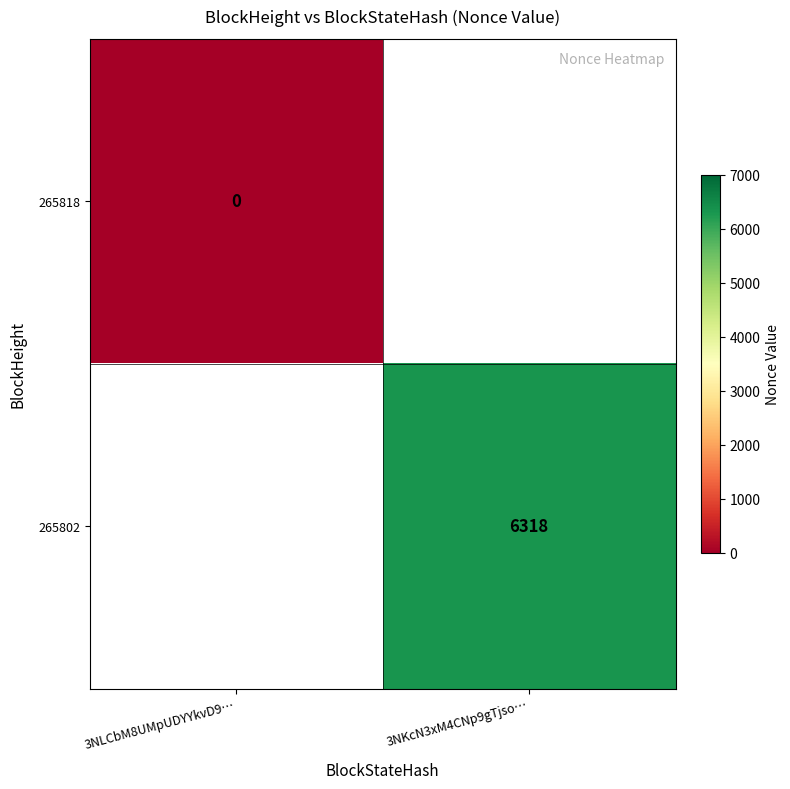

What is the greatest value displayed?

6318.0